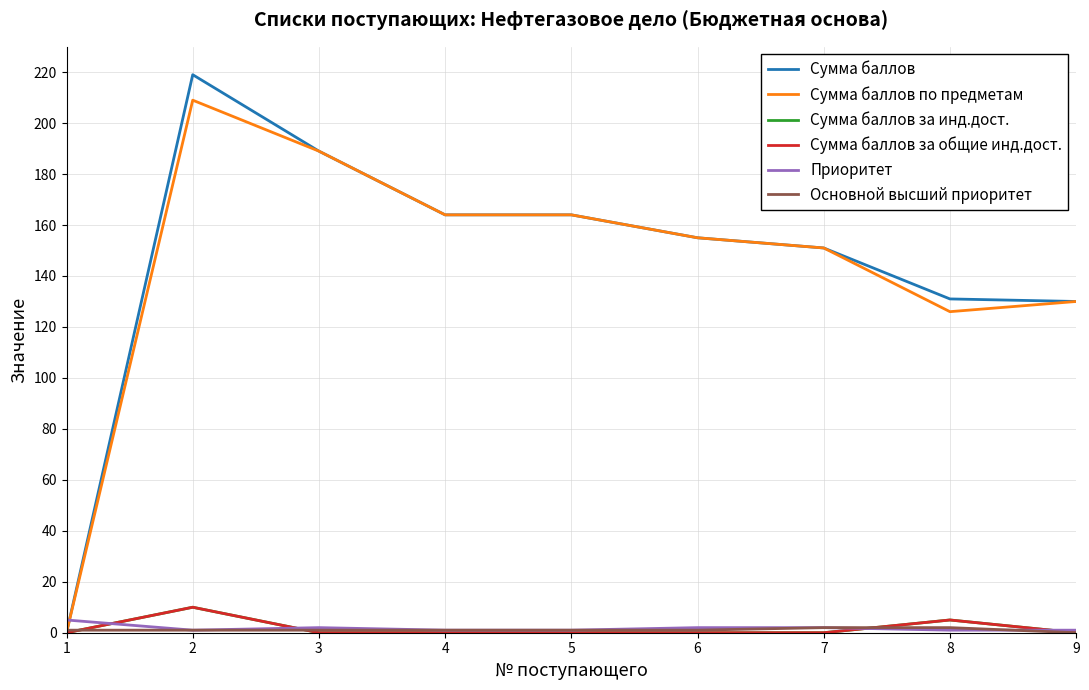

Read the Приоритет value at 4.

1